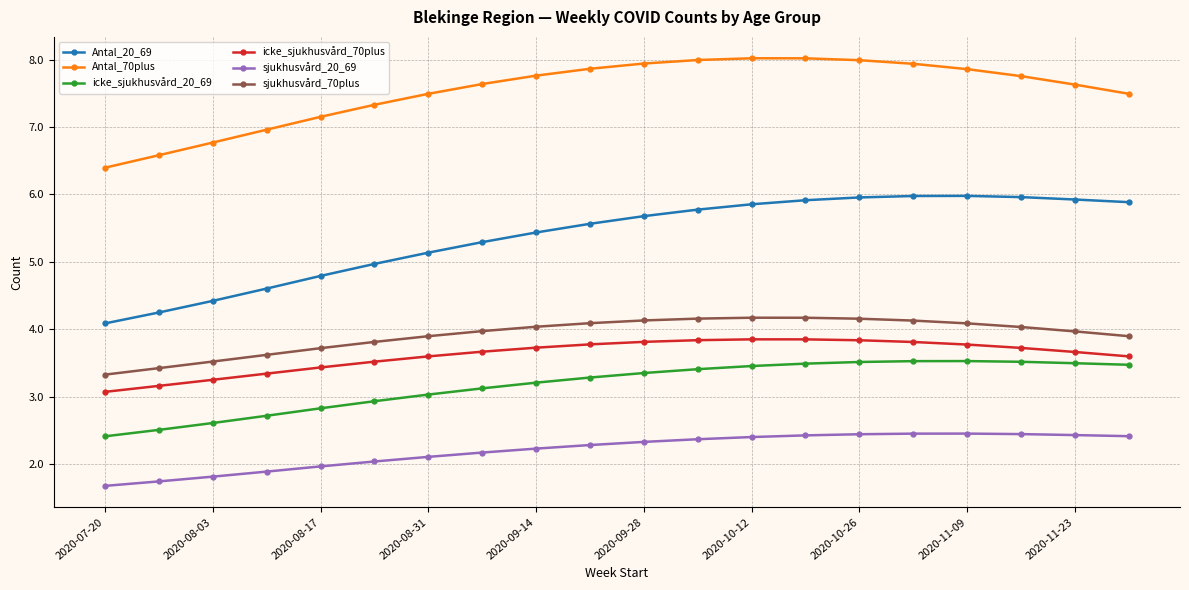

Does the chart display data point markers on the line(s)?

Yes